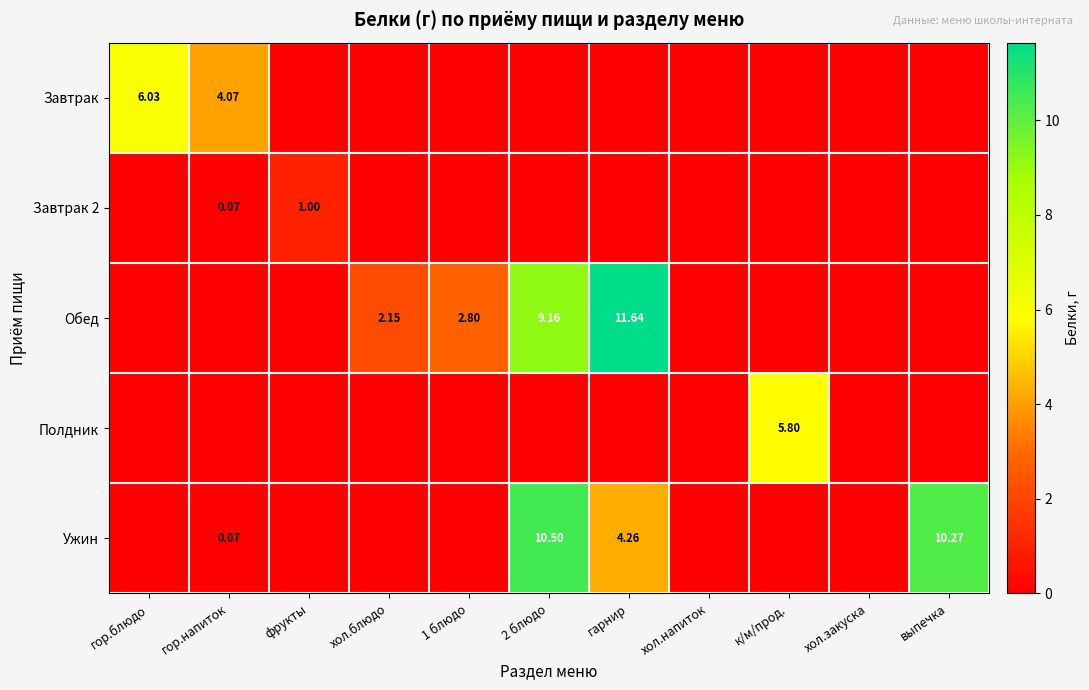

At how many categories does at least one series exceed 9?

3